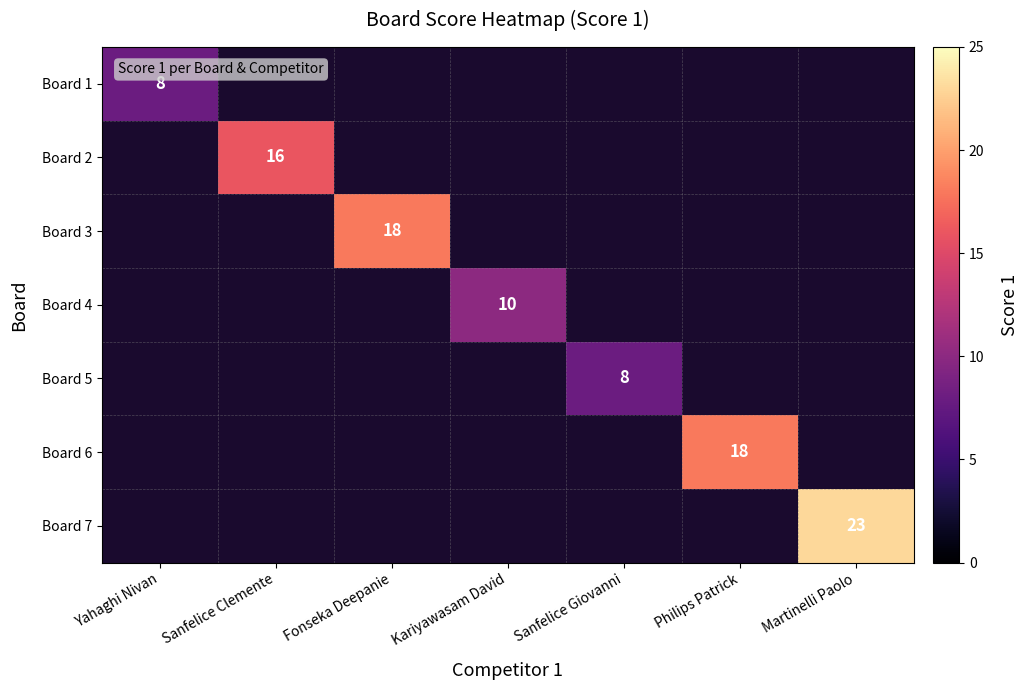

The value of Board 5 at Sanfelice Giovanni is 4. True or false?

False